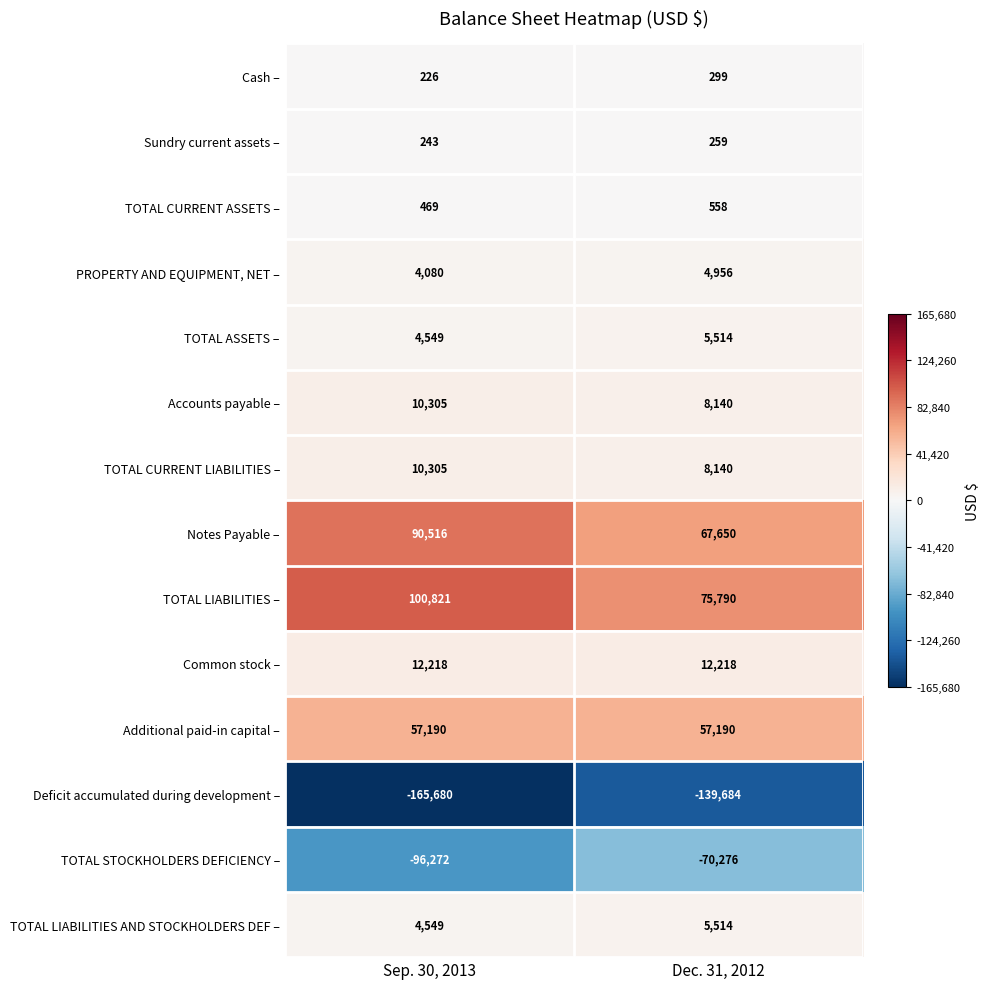

List the labels in order of TOTAL CURRENT ASSETS – value, largest first.

Dec. 31, 2012, Sep. 30, 2013